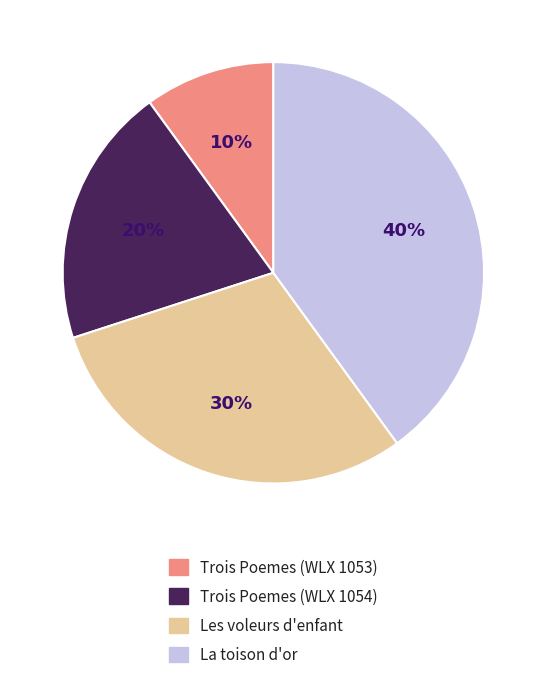

The La toison d'or slice represents 30% of the pie. True or false?

False